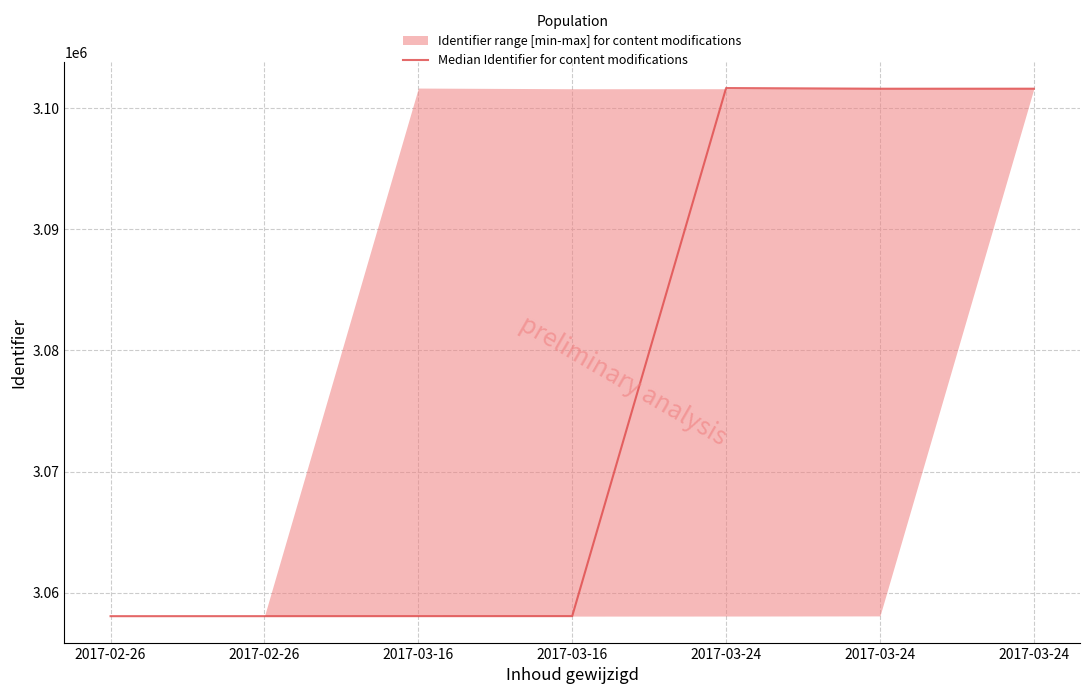

What is the sum of all values?

21537162